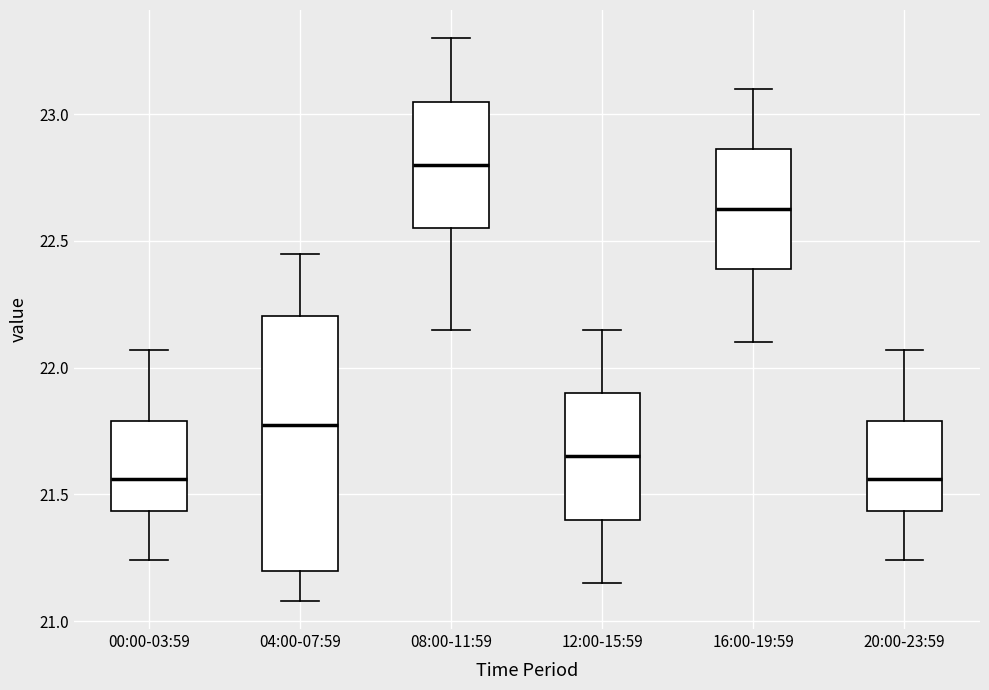

Reading left to right, read every box against the y-axis: the position of its median line, the range the box covers, and the ends of its whiskers. The values are not printed on the chart, so give them approximately, as read against the axis.

00:00-03:59: median 21.55, box 21.45 to 21.80, whiskers 21.25 to 22.05
04:00-07:59: median 21.80, box 21.20 to 22.20, whiskers 21.10 to 22.45
08:00-11:59: median 22.80, box 22.55 to 23.05, whiskers 22.15 to 23.30
12:00-15:59: median 21.65, box 21.40 to 21.90, whiskers 21.15 to 22.15
16:00-19:59: median 22.65, box 22.40 to 22.85, whiskers 22.10 to 23.10
20:00-23:59: median 21.55, box 21.45 to 21.80, whiskers 21.25 to 22.05